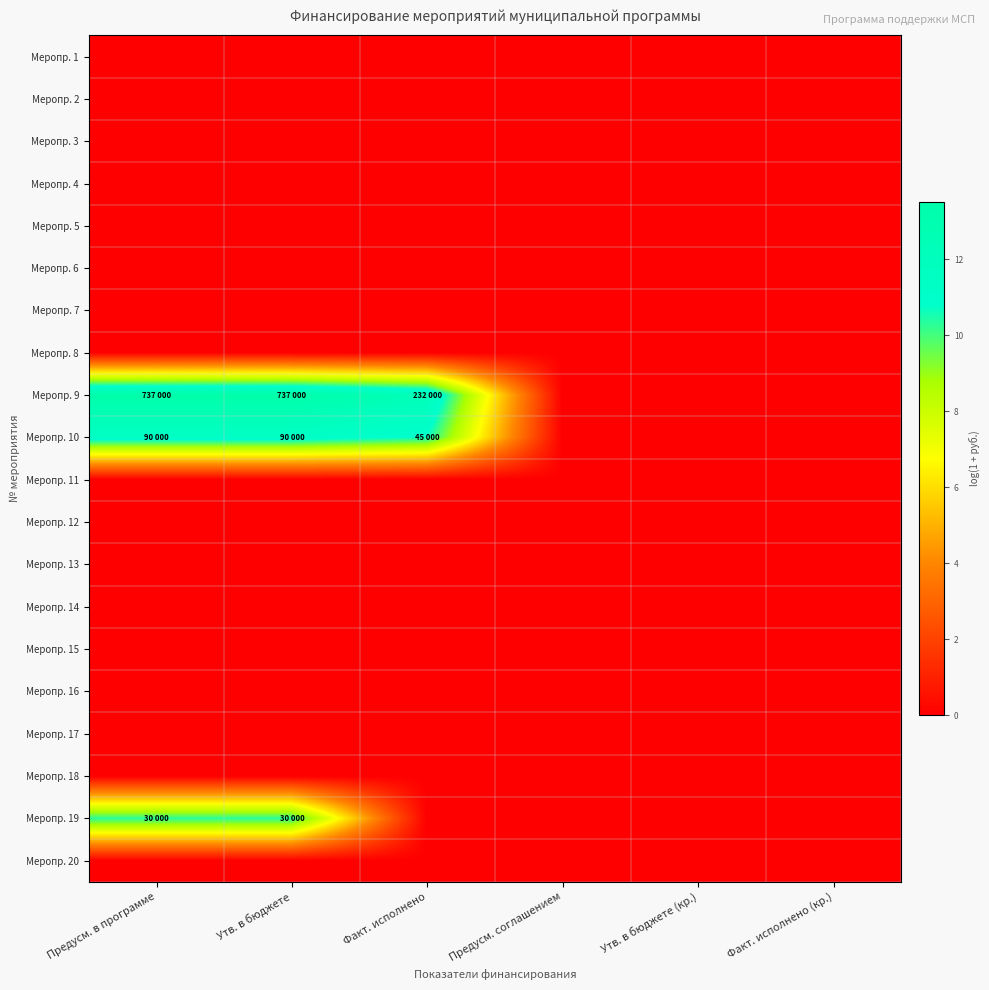

Which has a higher value, Предусм. соглашением or Факт. исполнено?

Предусм. соглашением